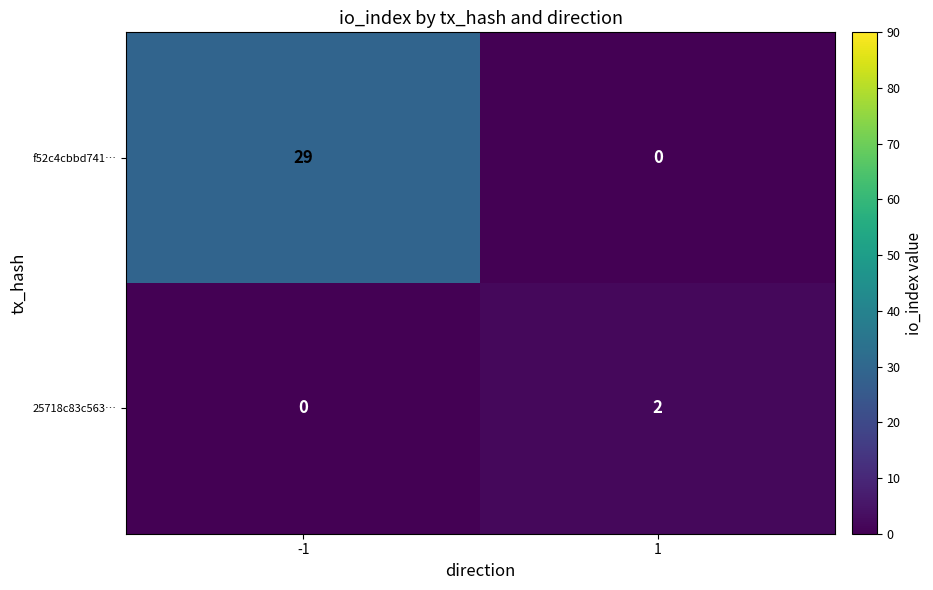

Which series has the largest total across all categories?

f52c4cbbd741…